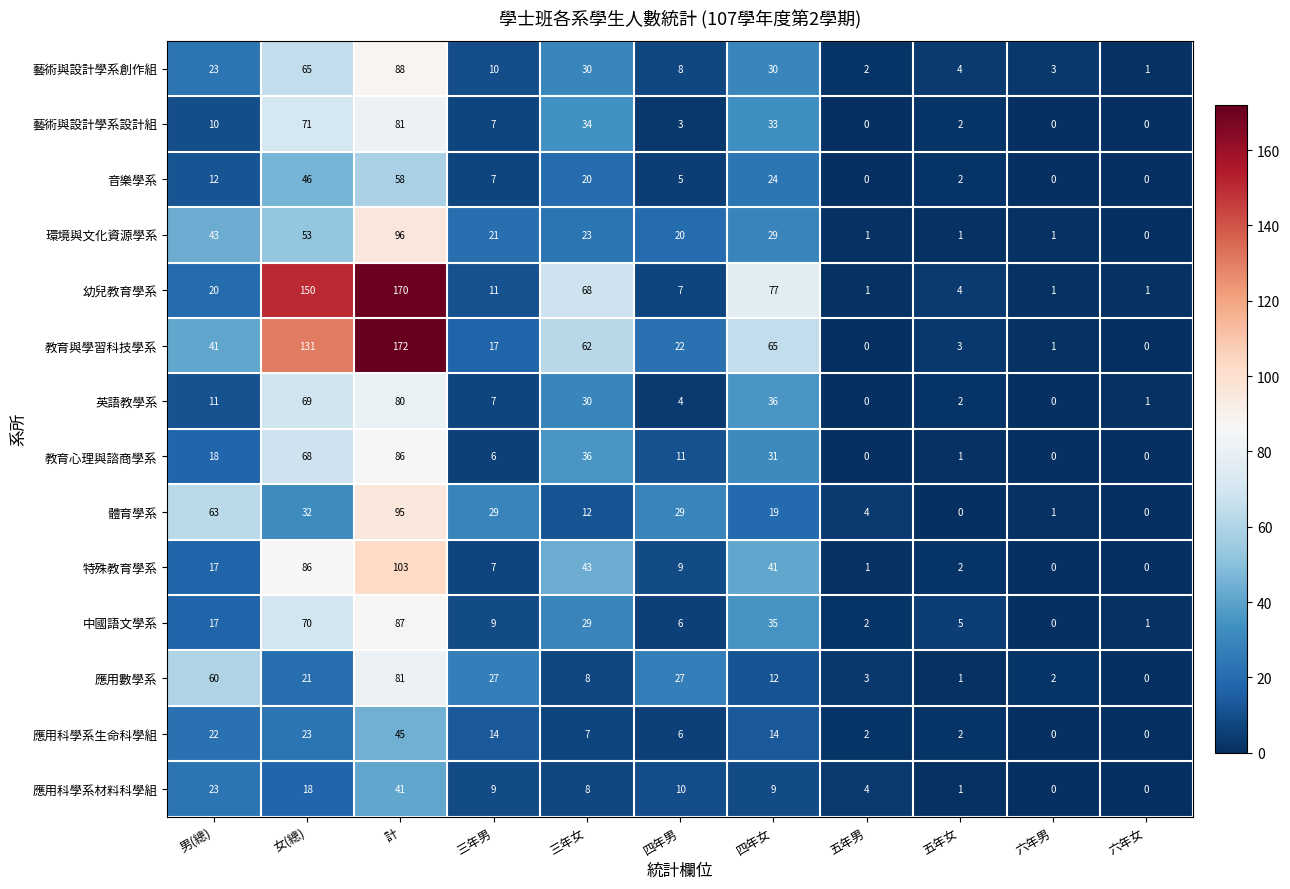

Between 計 and 六年男, which series saw the biggest shift?

教育與學習科技學系